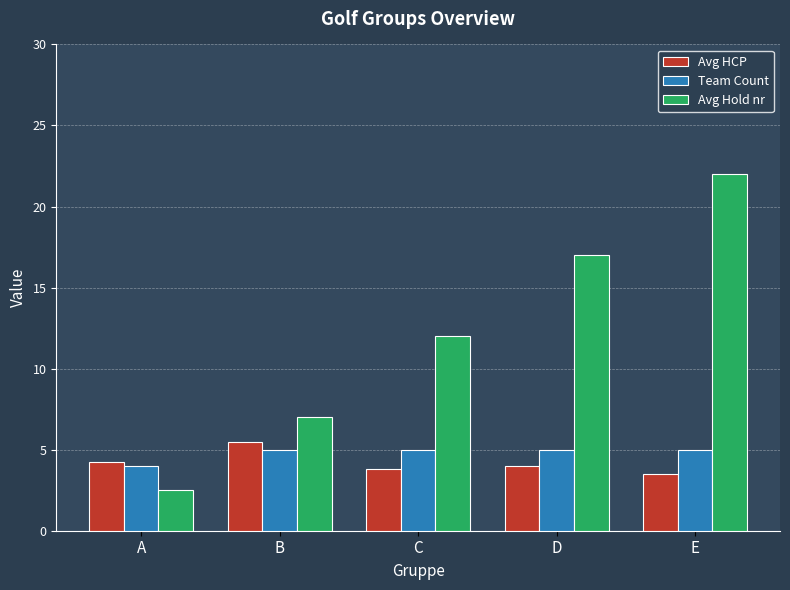

What is the average value of the Team Count series?

4.8